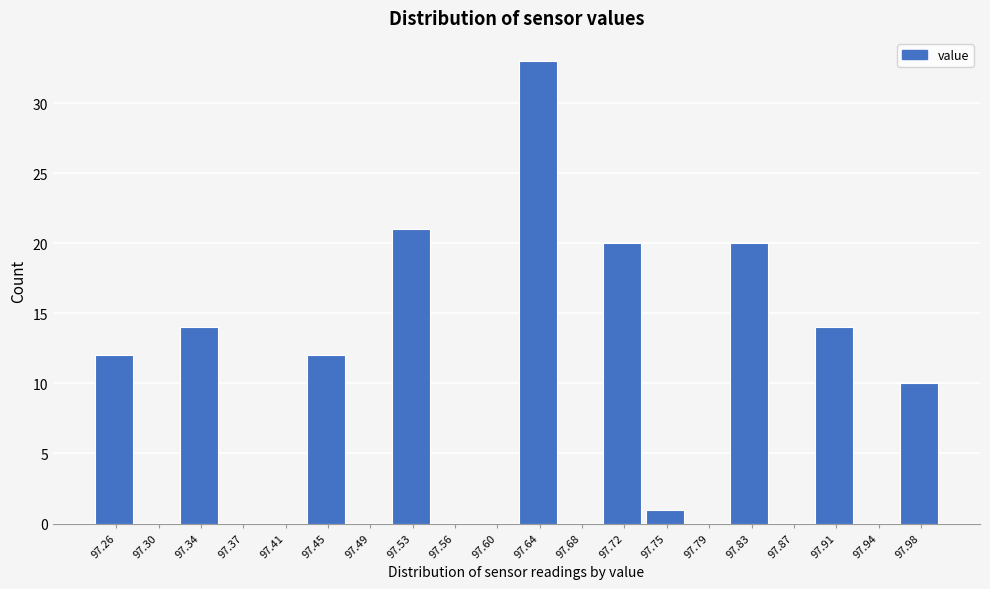

Reading left to right, list all the values displayed in this chart.

97.26=12	97.30=0	97.34=14	97.37=0	97.41=0	97.45=12	97.49=0	97.53=21	97.56=0	97.60=0	97.64=33	97.68=0	97.72=20	97.75=1	97.79=0	97.83=20	97.87=0	97.91=14	97.94=0	97.98=10